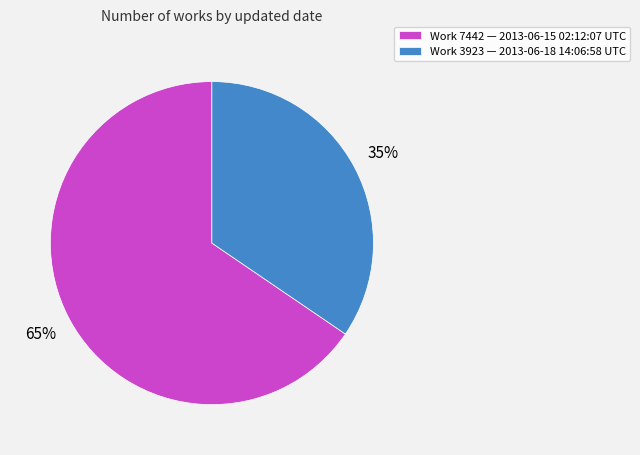

What is the smallest slice in the pie chart?

Work 3923 — 2013-06-18 14:06:58 UTC